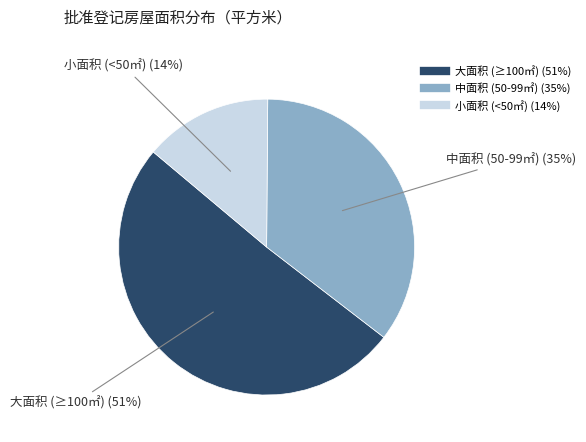

Is there any slice that represents more than half of the pie?

Yes